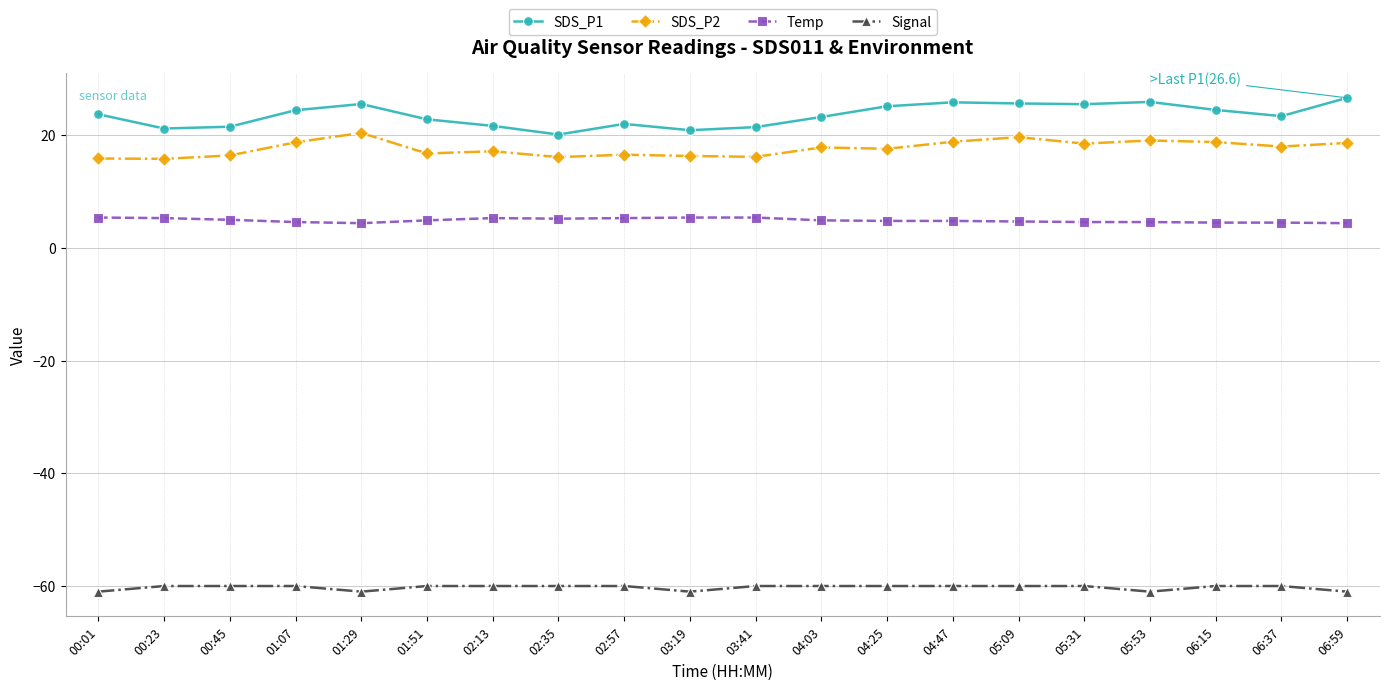

Is the value of SDS_P1 at 06:15 greater than the value of SDS_P2 at 00:01?

Yes